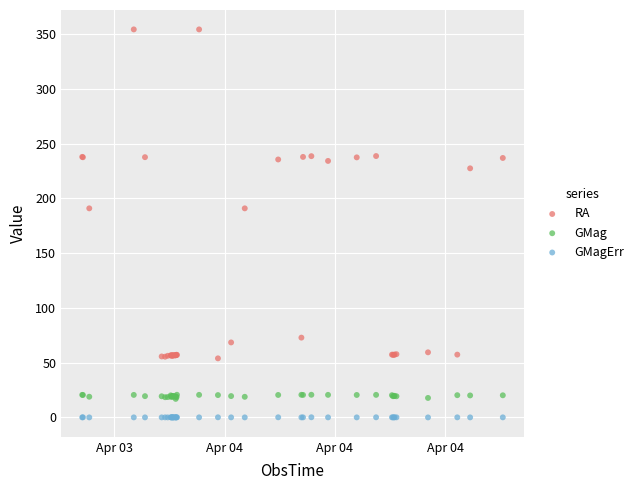

Which series contains the highest Y value?

RA